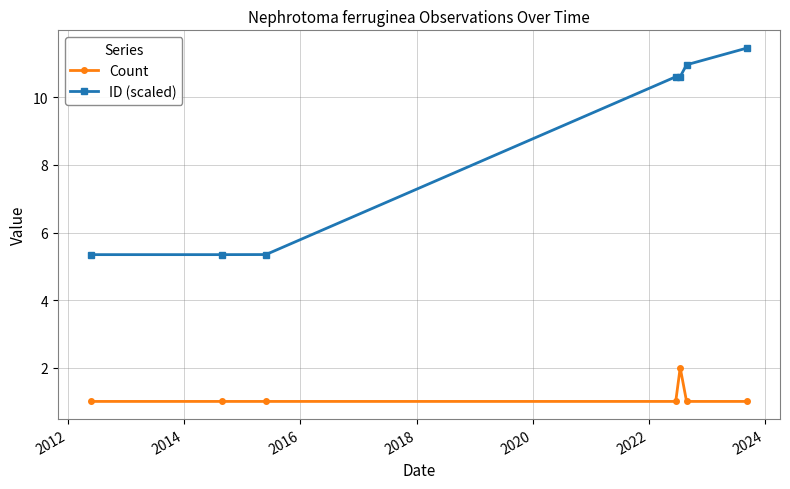

Which series has the largest range (max minus min)?

ID (scaled)